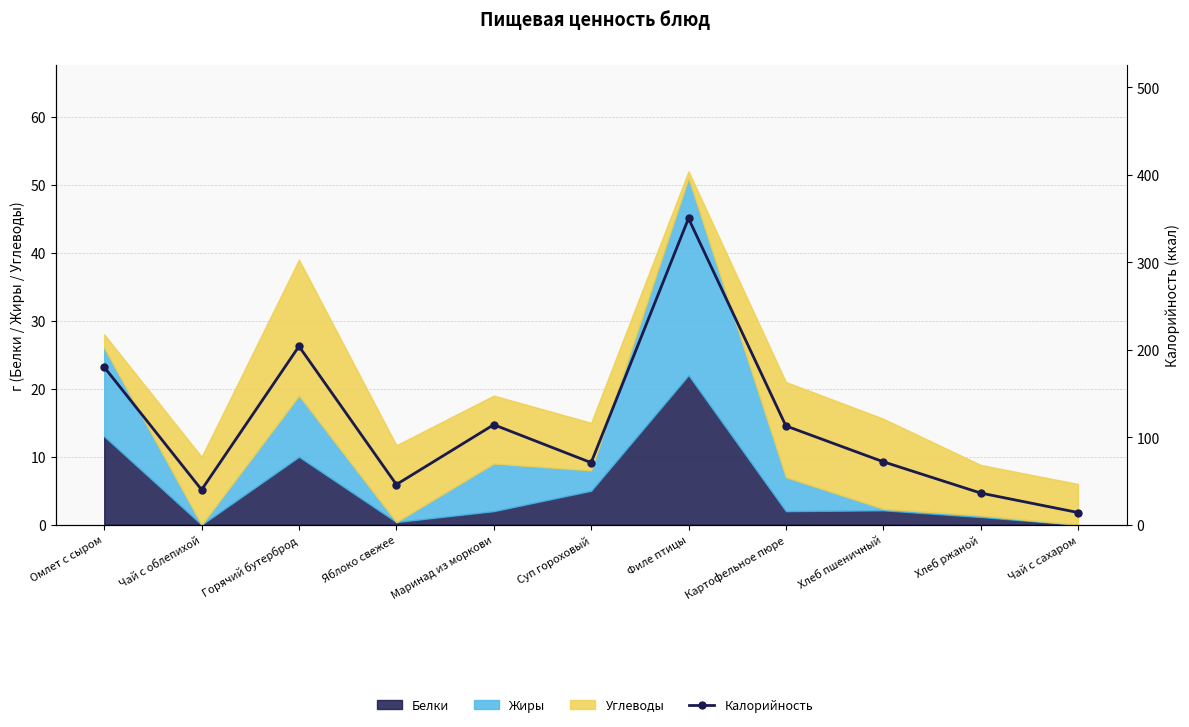

How many data points are less than 72?

5